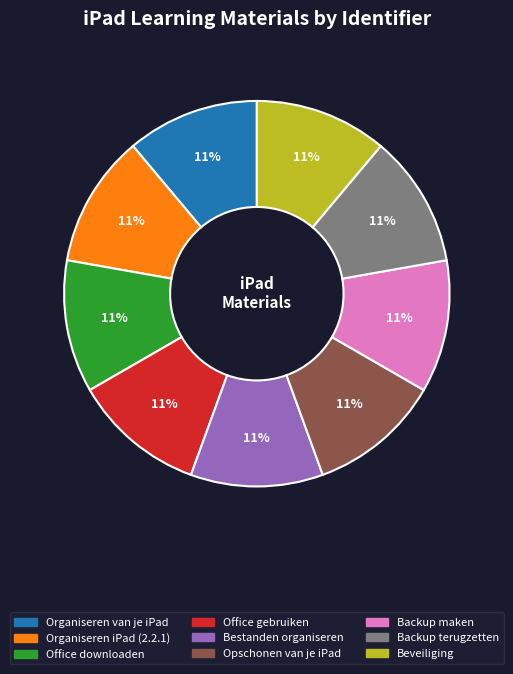

To the nearest percent, what is the average slice percentage?

11%